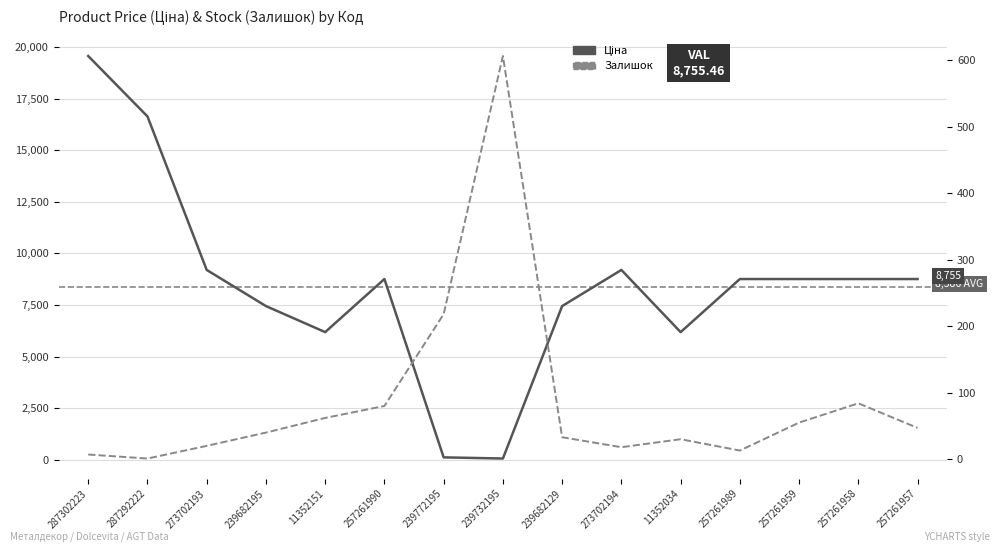

Reading left to right, what are all the values shown in this chart?

Ціна: 19564.9	16636.8	9196.3	7444.6	6182.6	8755.5	111.8	55.9	7444.6	9196.3	6182.6	8755.5	8755.5	8755.5	8755.5
Залишок: 7.0	1.0	20.0	40.0	62.0	80.0	218.0	606.0	33.0	18.0	30.0	13.0	55.0	84.0	47.0